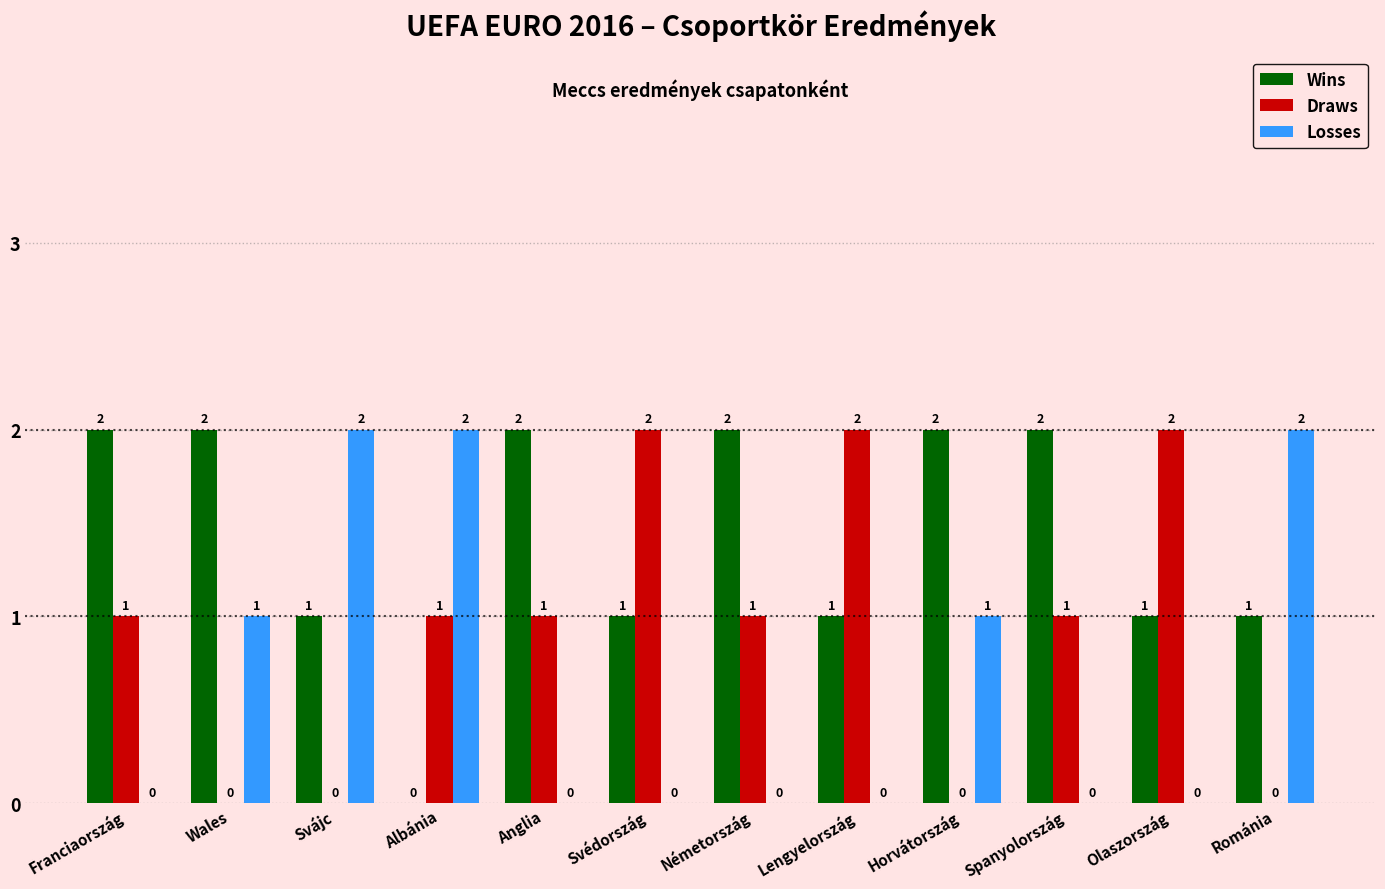

Which series has the largest total across all categories?

Wins